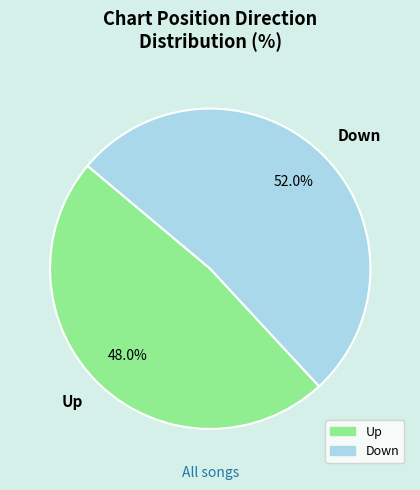

Between Down and Up, which is larger?

Down